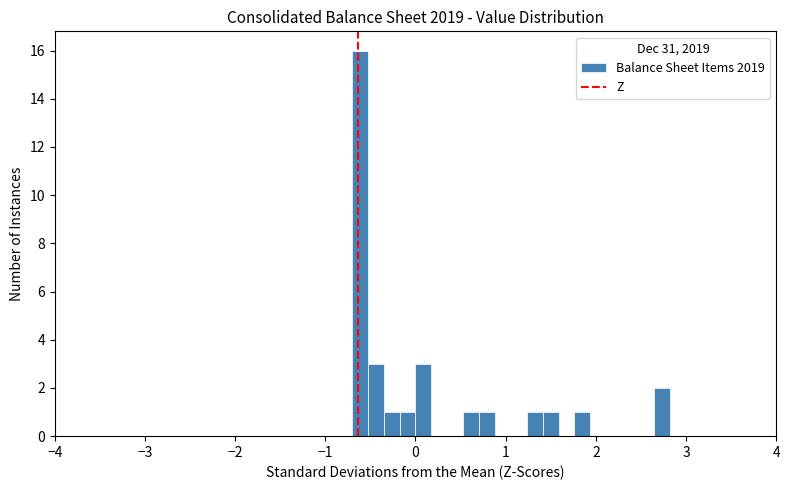

Around what value on the x-axis is the tallest bar? Give the approximate position of its centre, as read against the axis.

-0.6